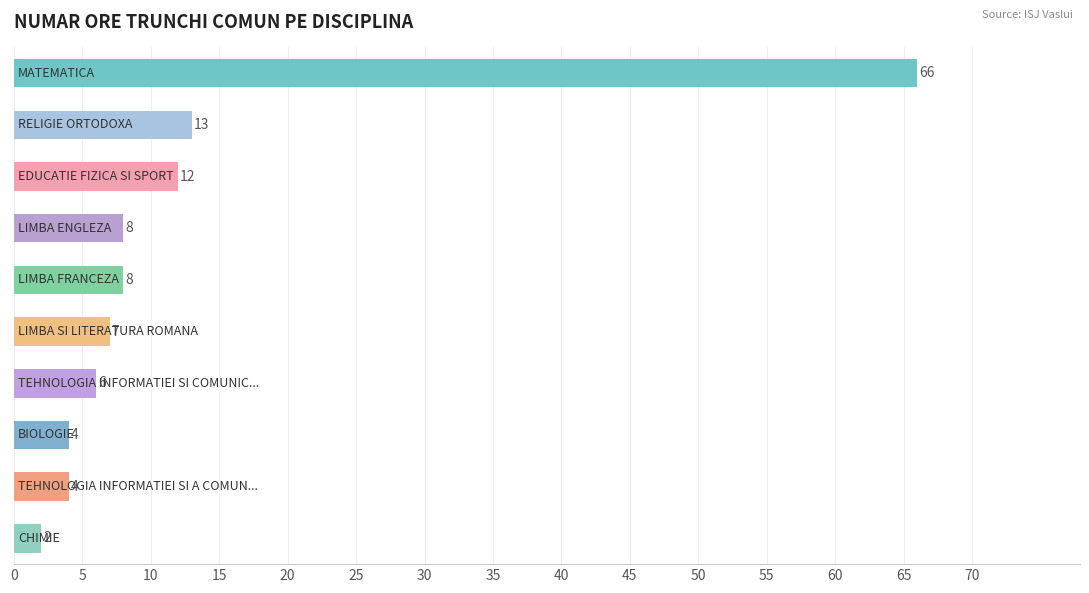

Reading top to bottom, list all the values displayed in this chart.

66	13	12	8	8	7	6	4	4	2